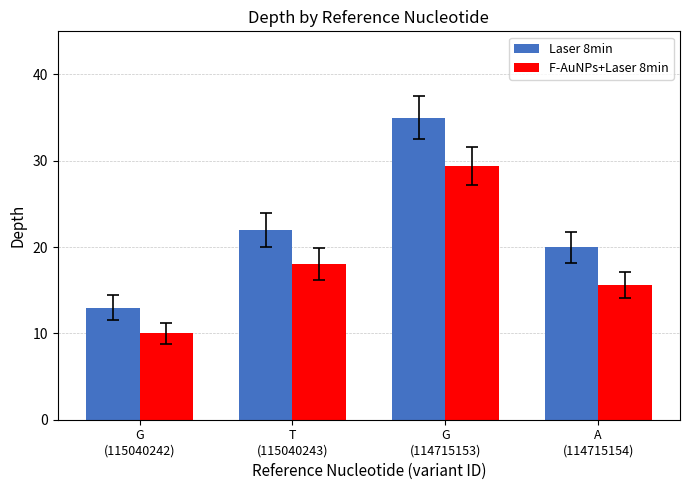

How many series are shown in this chart?

2